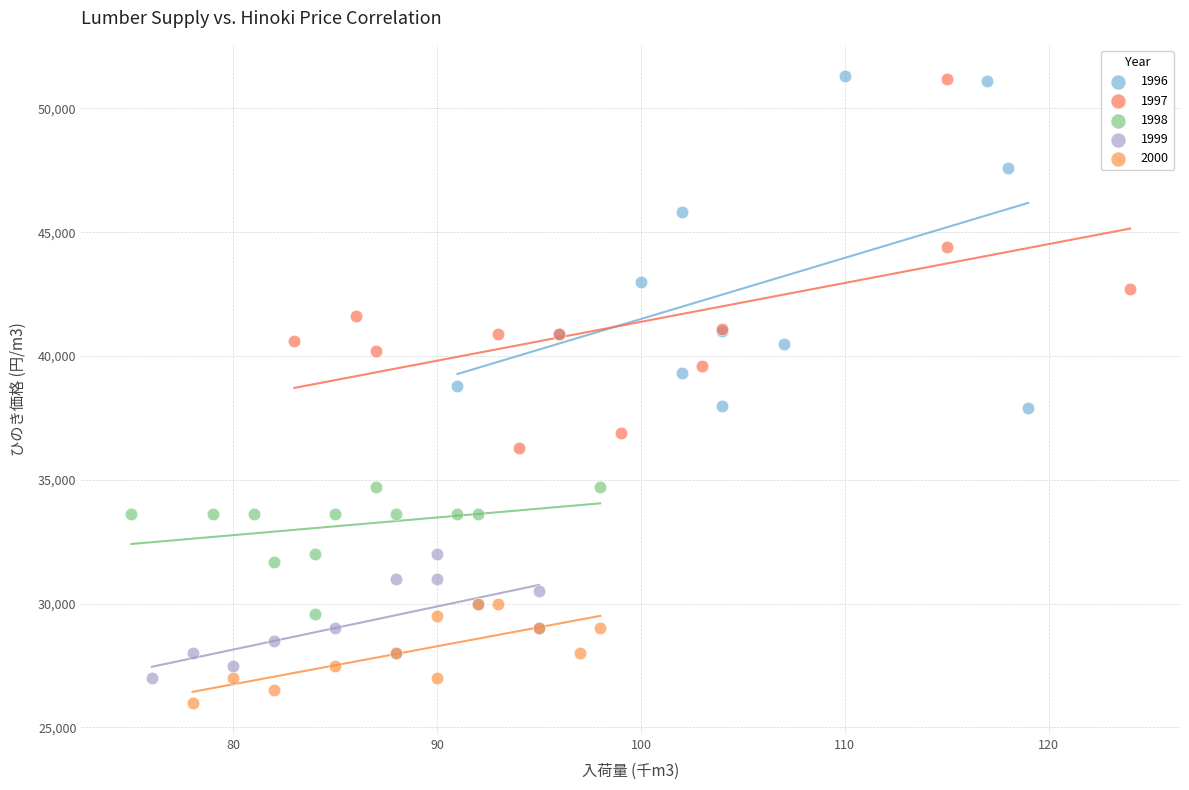

Which series has the largest Y range (max minus min)?

1997